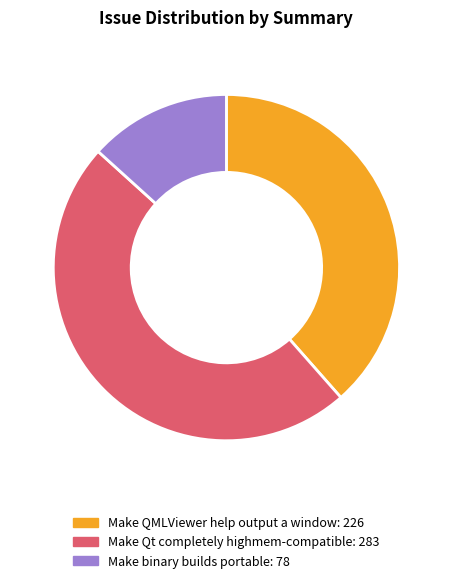

Which has a higher value, Make QMLViewer help output a window or Make binary builds portable?

Make QMLViewer help output a window